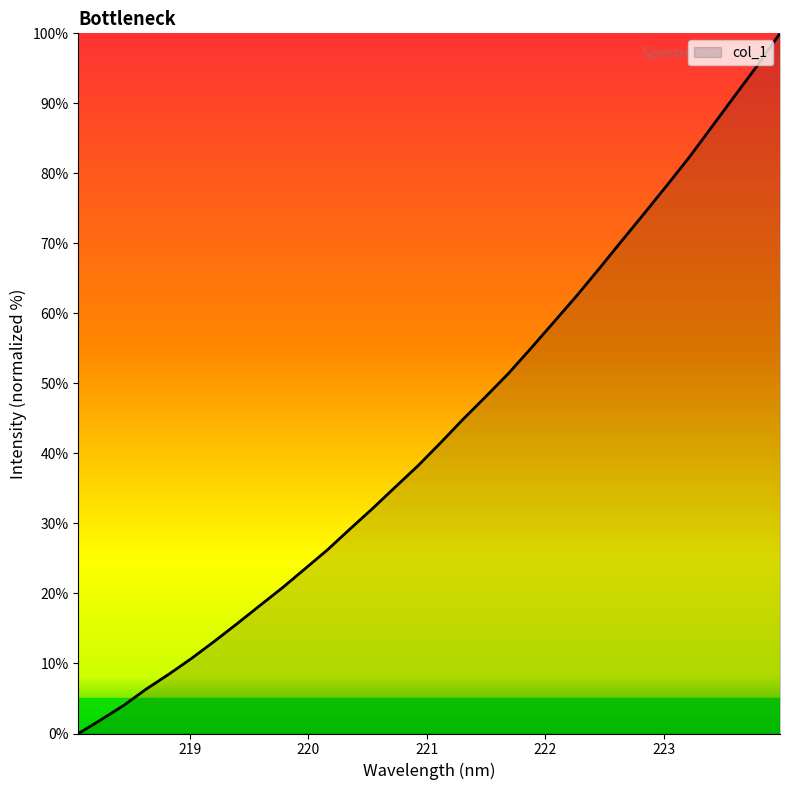

What is the difference between the maximum and minimum values?

100.0